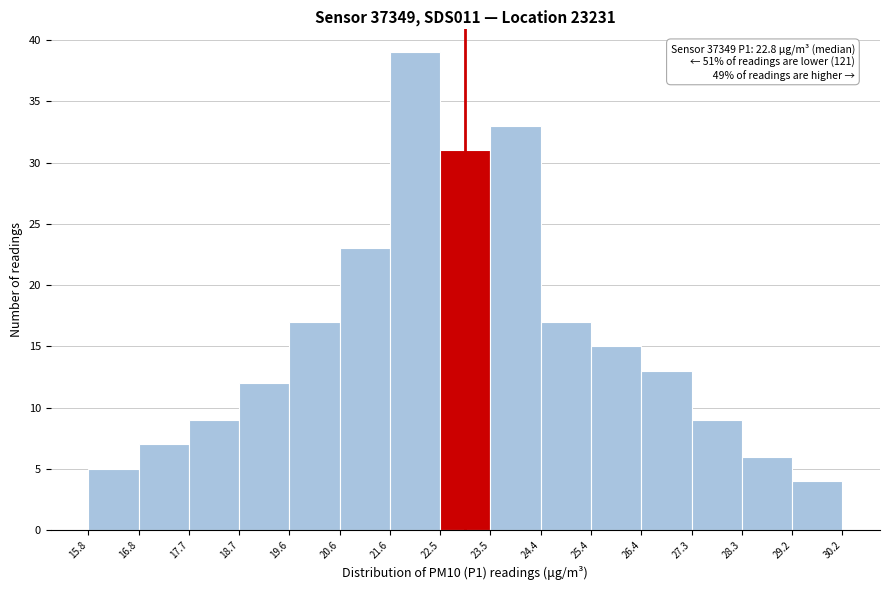

Over which range of the x-axis is the bar tallest?

21.6 to 22.5